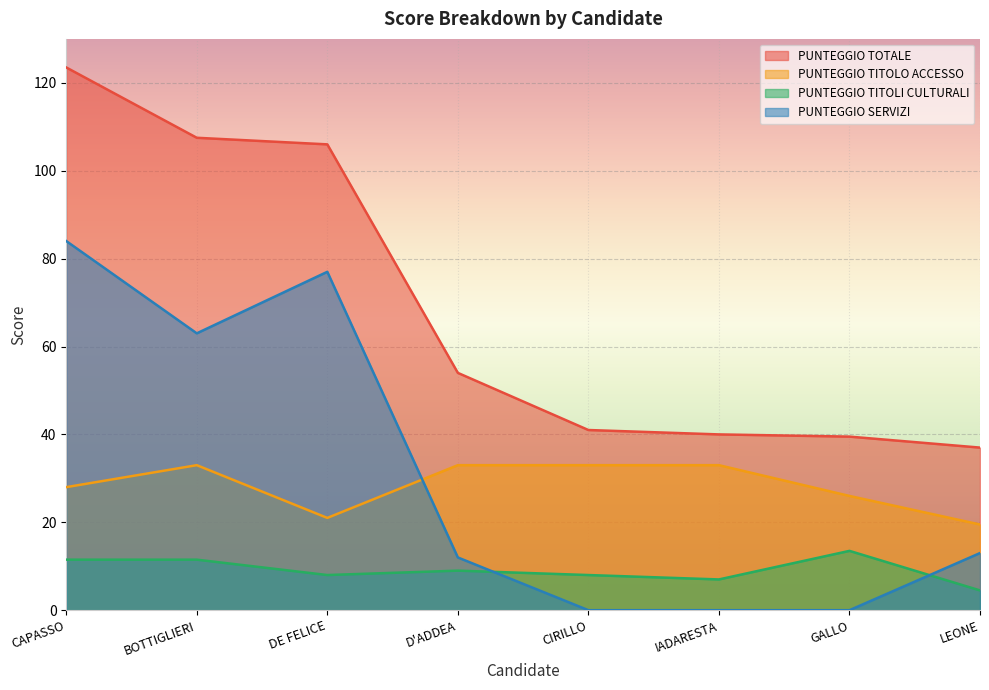

In PUNTEGGIO TITOLI CULTURALI, how many points are higher than both neighbors (excluding endpoints)?

2